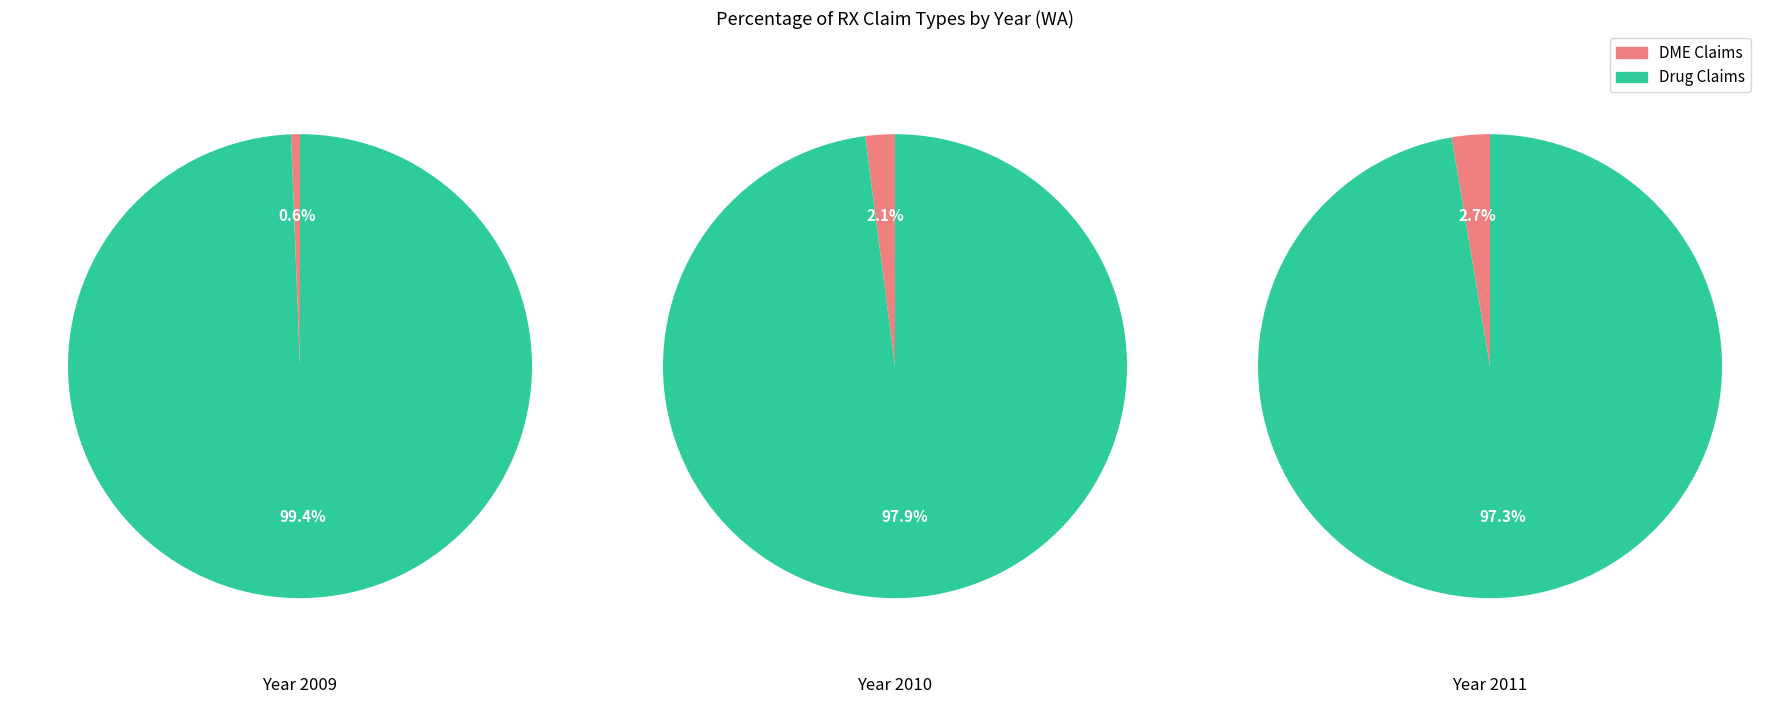

Do 2011 and 2009 together represent more than half of the pie?

Yes